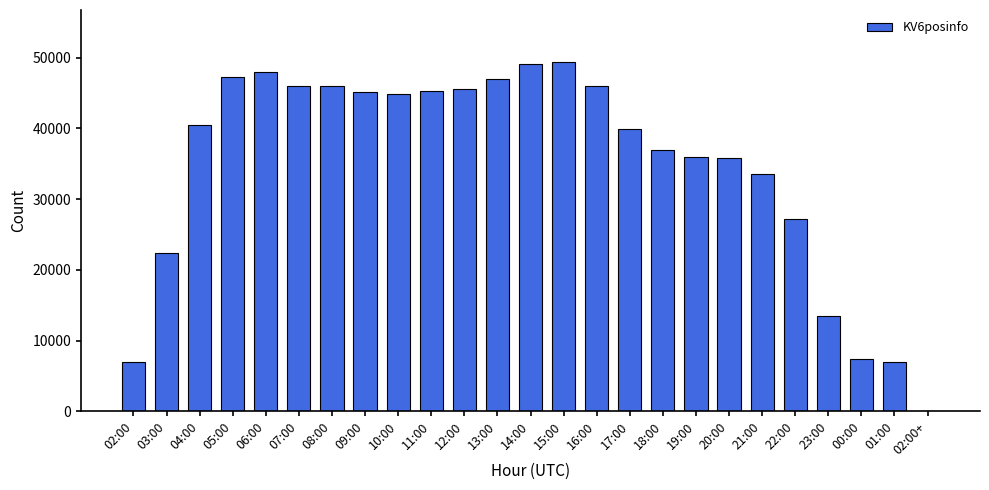

The value at 03:00 is 22414. True or false?

True